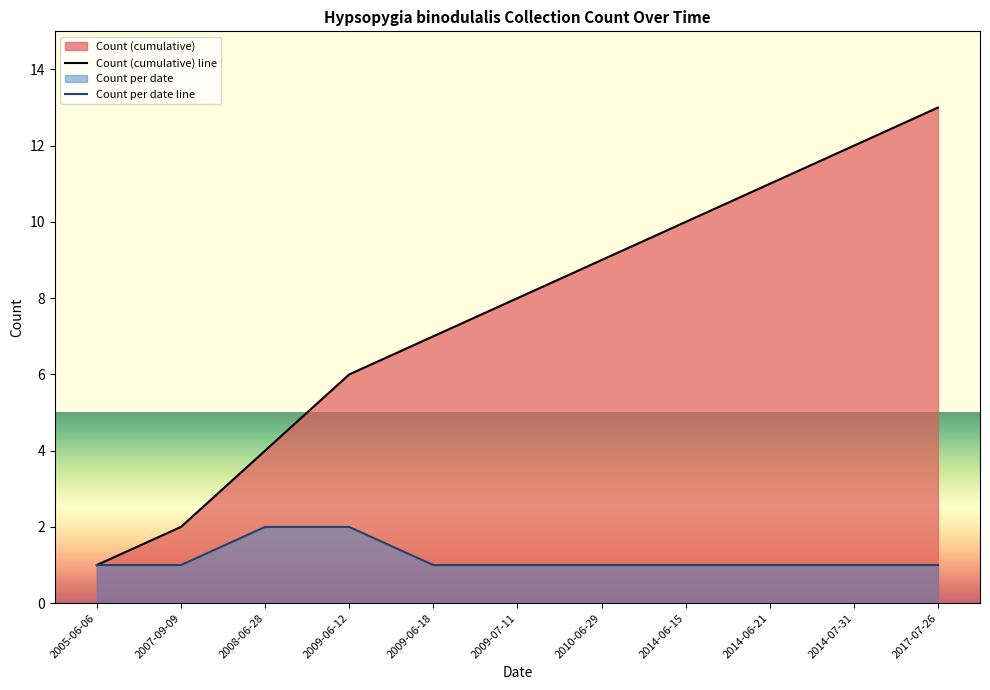

What is the sum of the Count (cumulative) line values at 2014-06-21 and 2008-06-28?

15